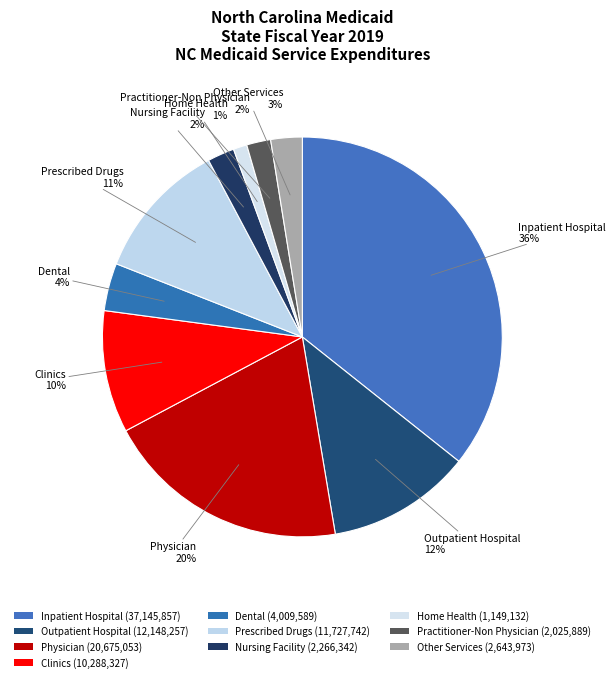

How many segments does this pie chart have?

10